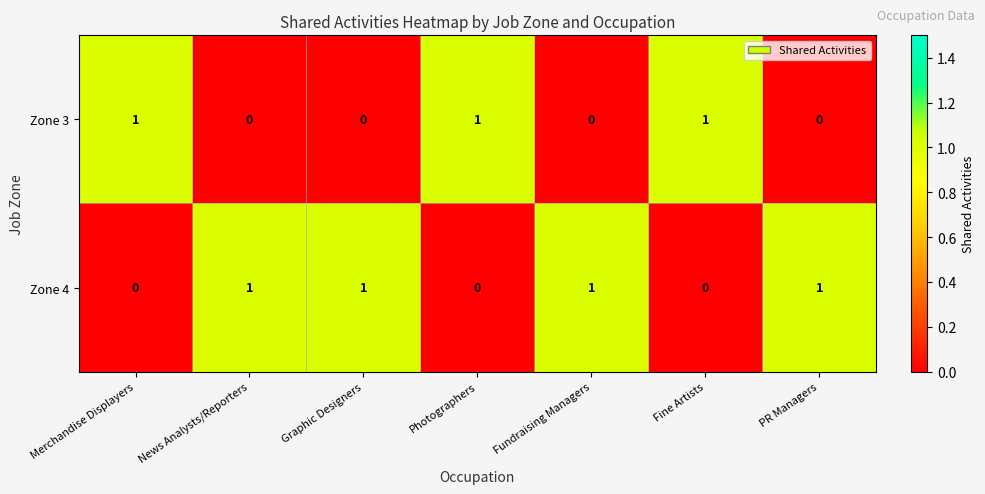

Which series has the largest total across all categories?

Zone 4